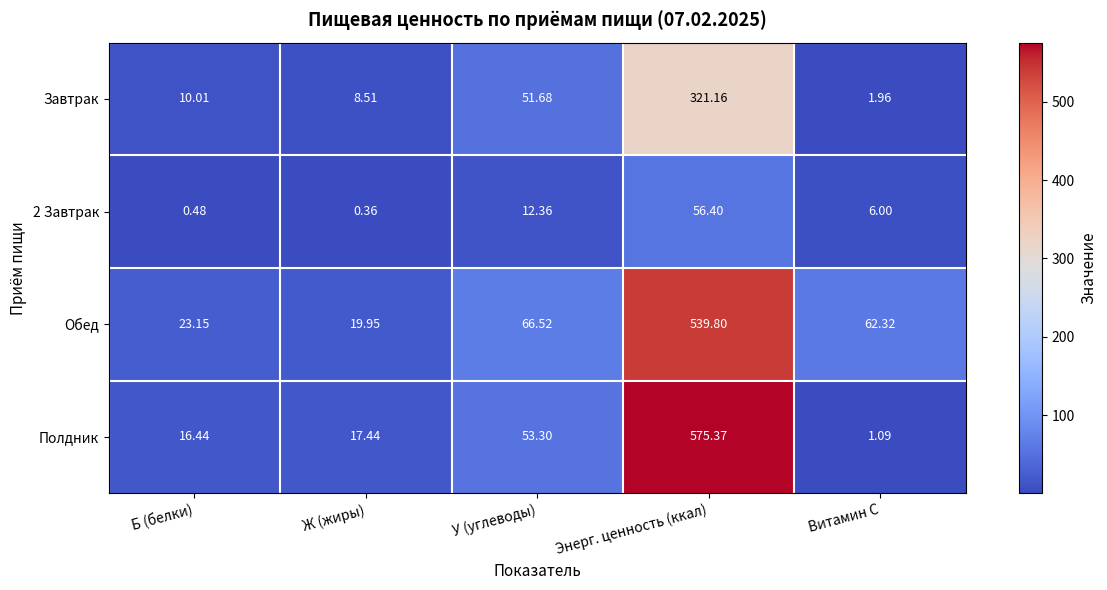

Between Б (белки) and Ж (жиры), which series saw the biggest shift?

Обед